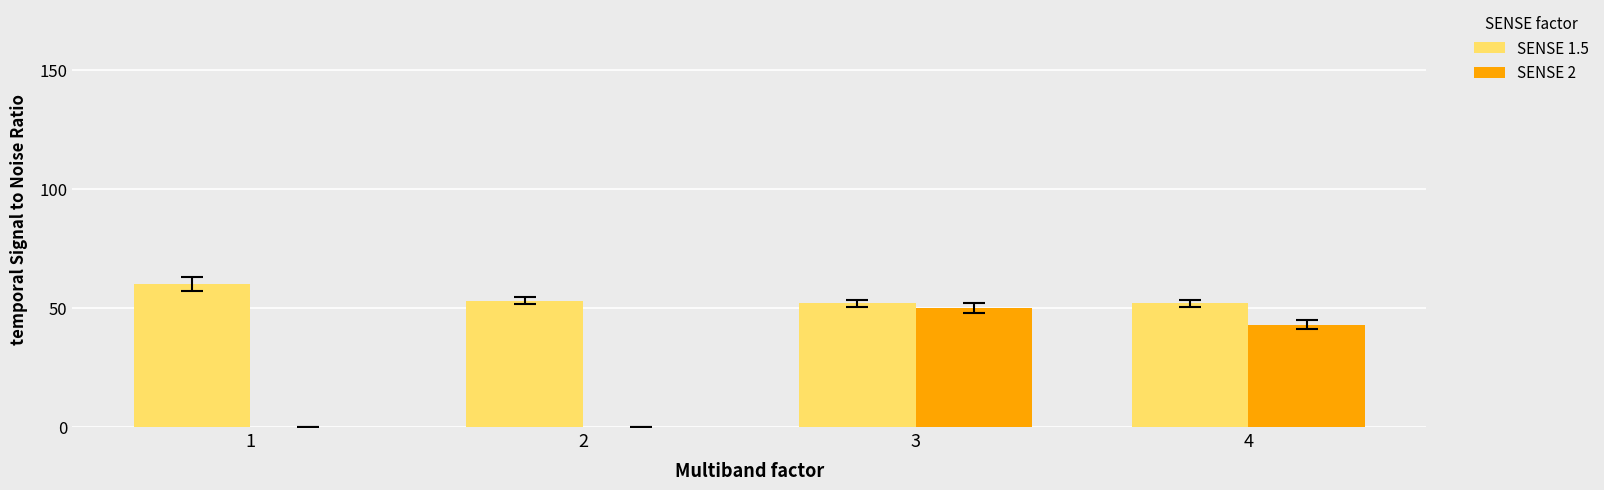

Which series changed the most between 2 and 3?

SENSE 2